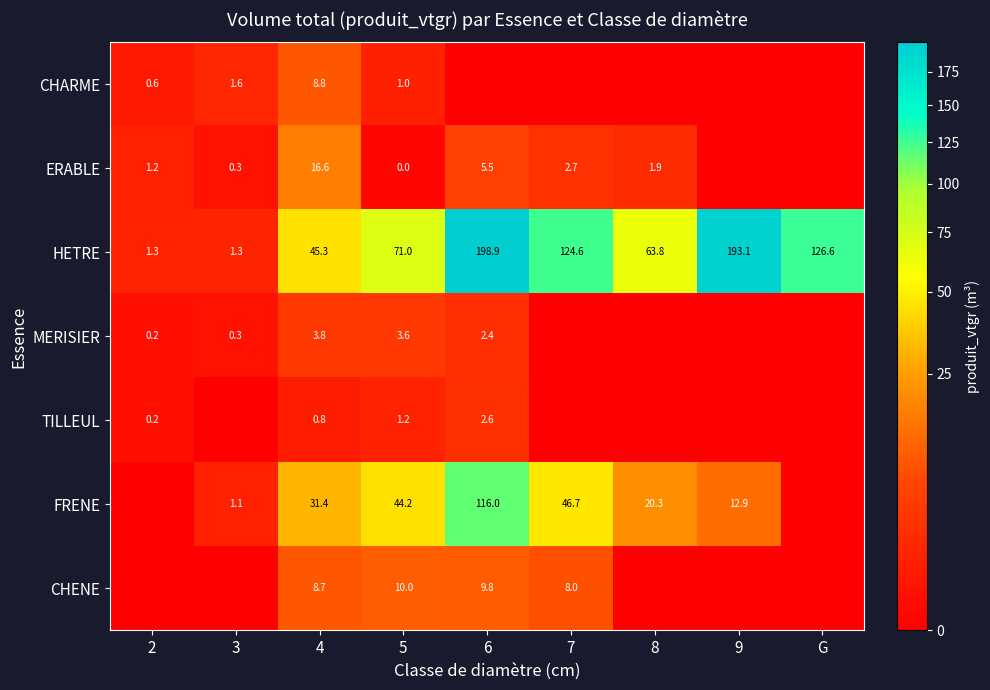

At 4, list the series in order from smallest to largest.

TILLEUL, MERISIER, CHENE, CHARME, ERABLE, FRENE, HETRE